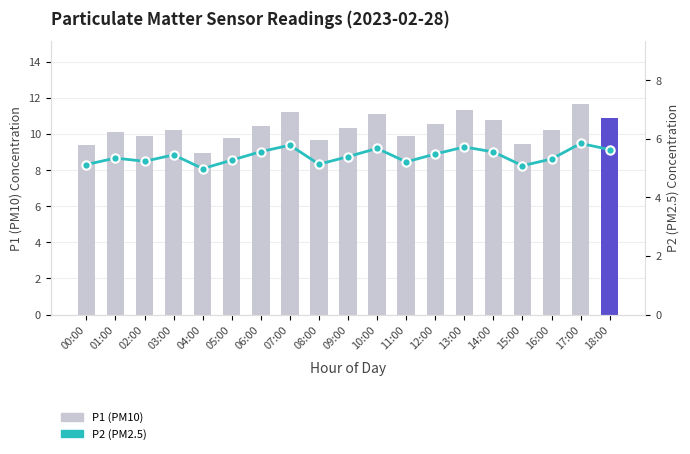

Where does the P1 (PM10) series first go above 10?

01:00